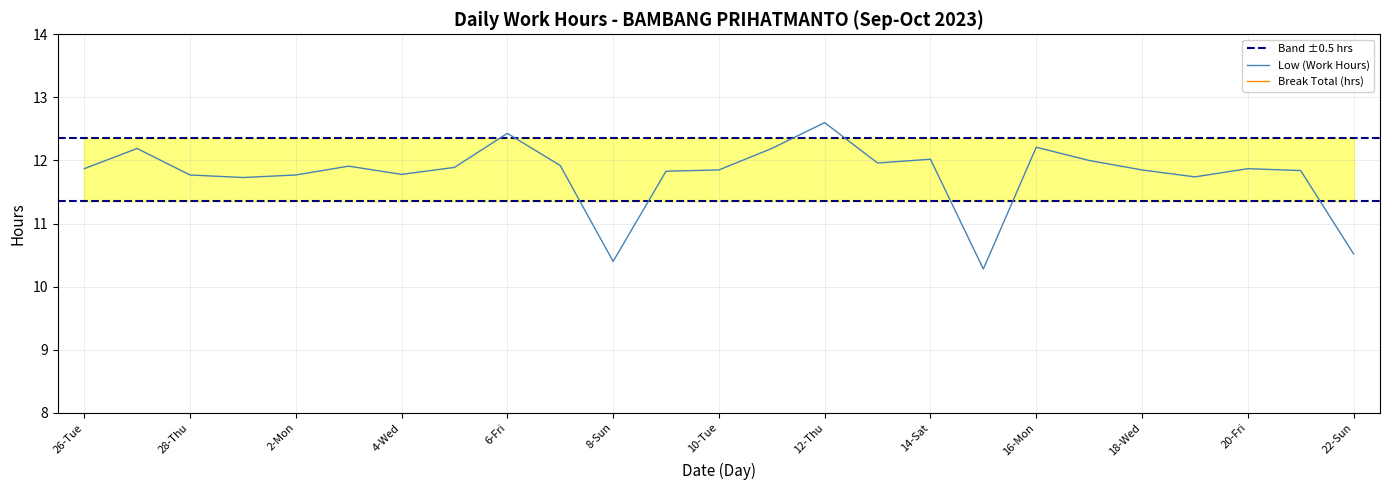

Which has a higher value, 27-Wed or 22-Sun?

27-Wed